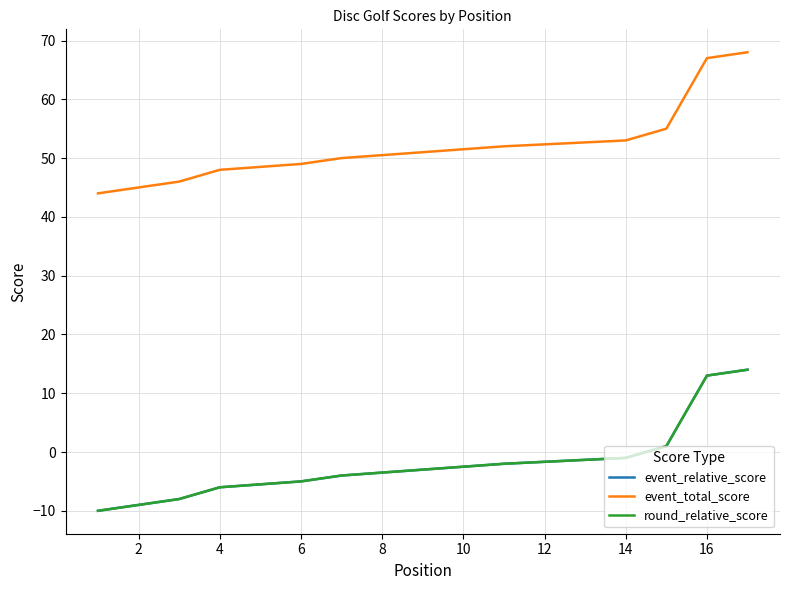

What is the value of the event_total_score point at the 8th from the left?

50